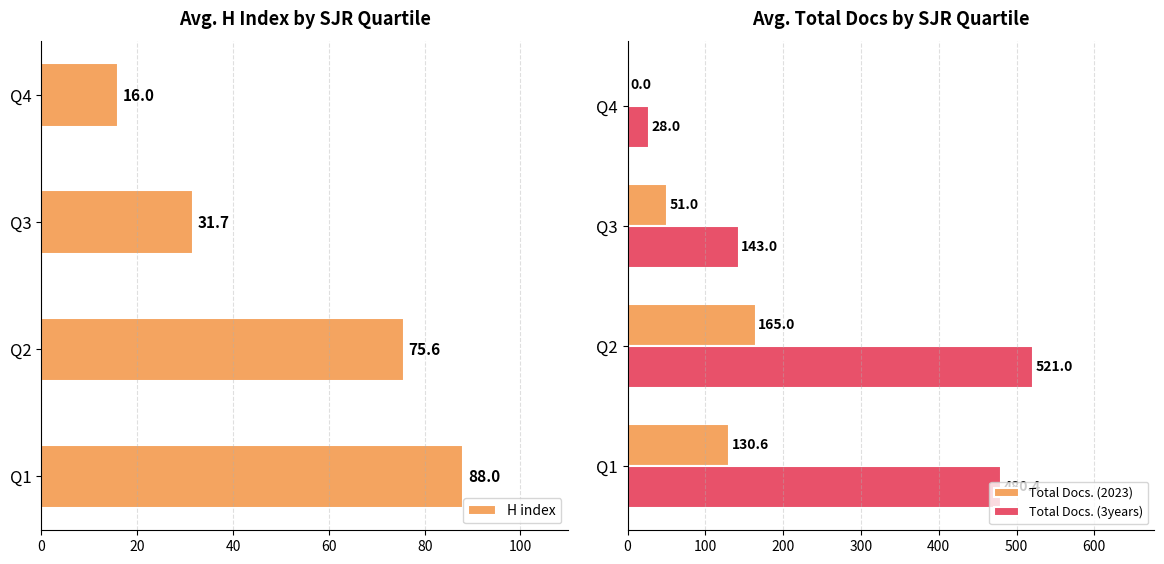

How many data points in Total Docs. (2023) are above 130?

2